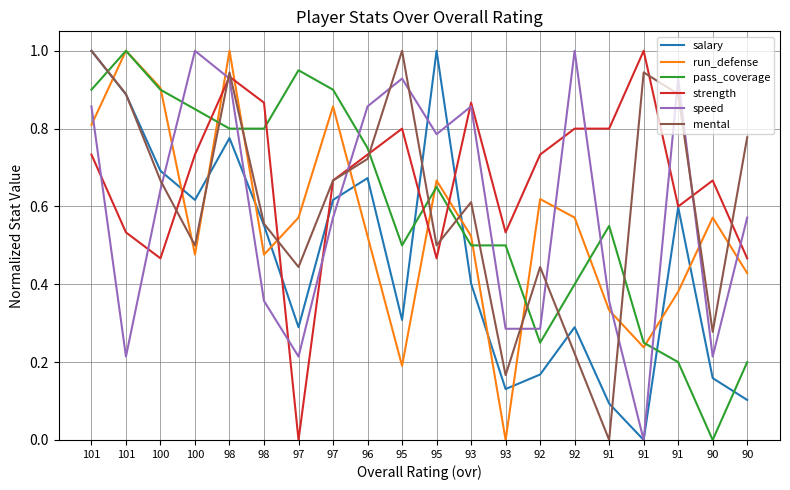

How many positive values does the pass_coverage series have?

19